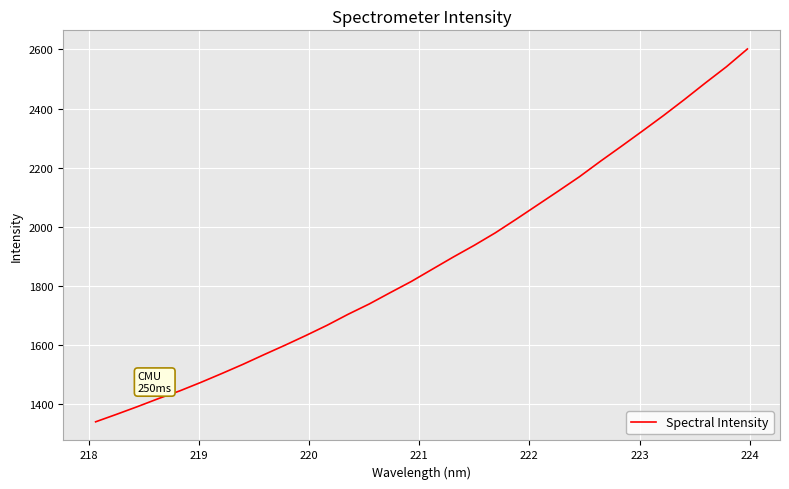

What is the difference between the maximum and minimum values?

1262.8